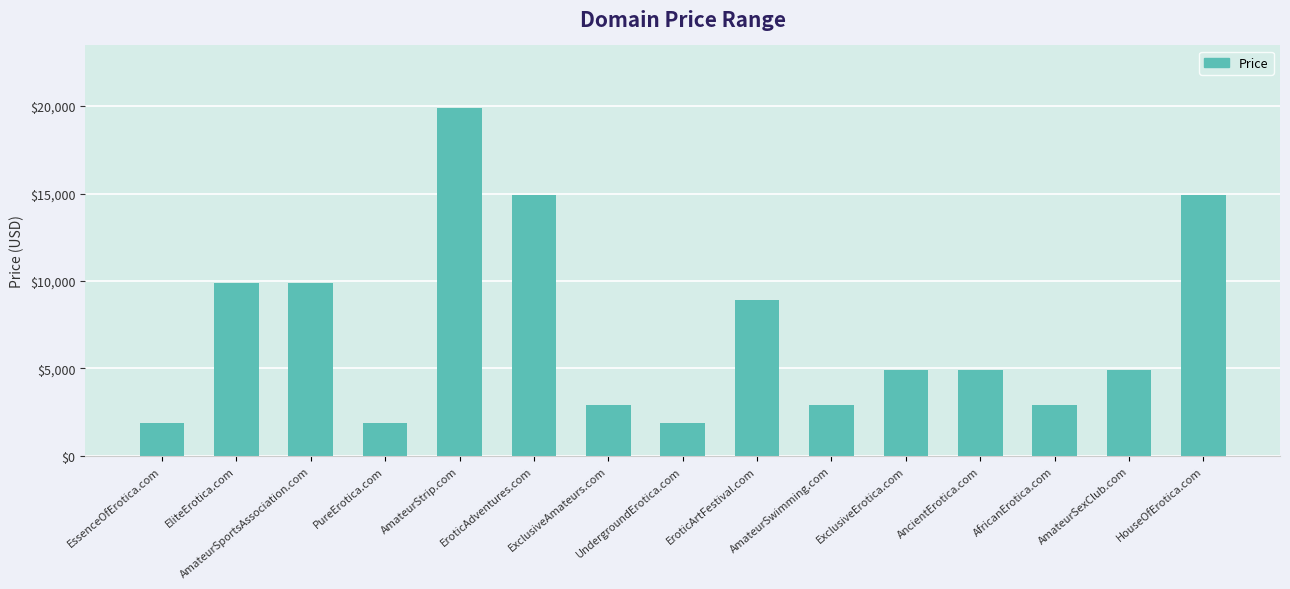

What is the sum of all values?

107320